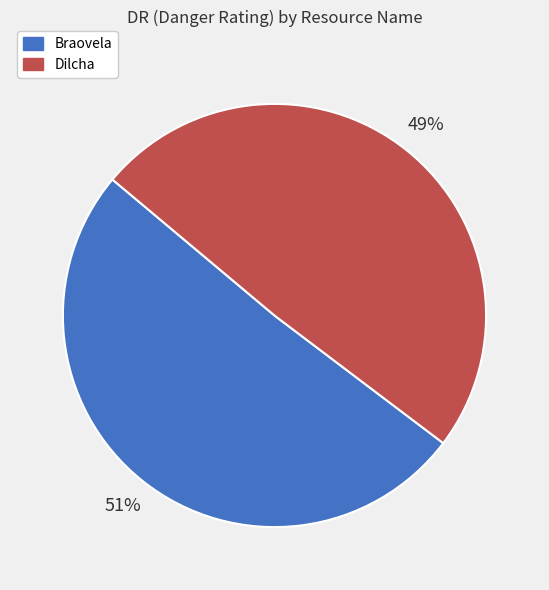

What is the ratio of the value at Dilcha to the value at Braovela?

1.0